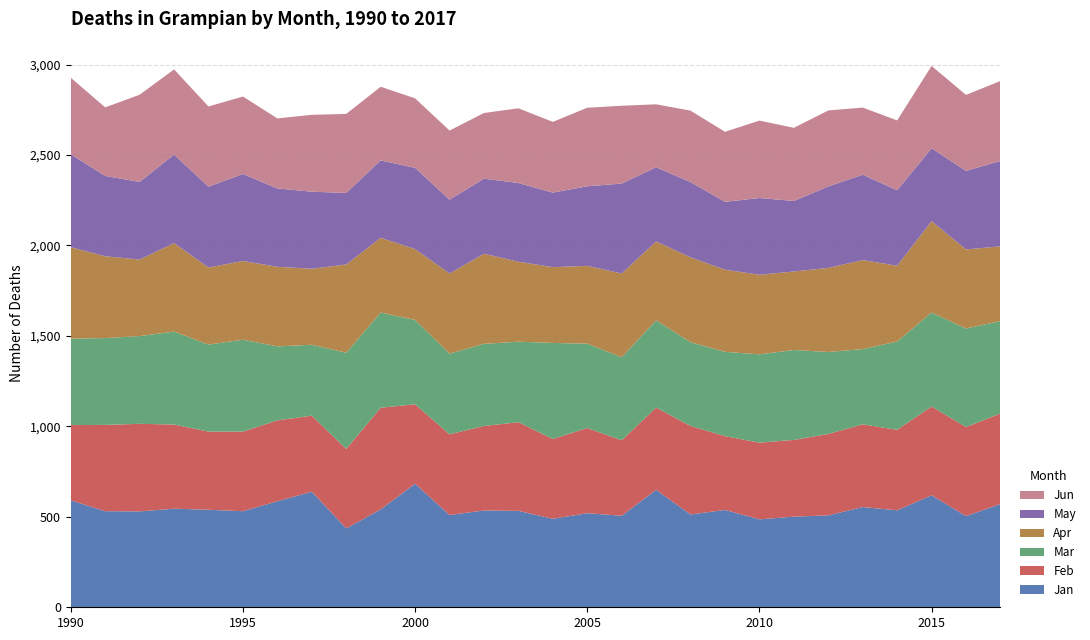

Reading right to left, list all the values displayed in this chart.

Jan: 571	504	619	536	554	508	501	486	538	513	649	506	520	489	533	535	510	683	541	436	639	586	531	539	545	530	531	591
Feb: 500	492	491	445	457	450	424	424	408	489	455	417	471	441	490	467	446	439	562	439	420	447	440	432	465	484	477	416
Mar: 511	545	519	488	416	453	497	488	466	463	482	459	466	531	445	454	446	466	526	532	392	409	508	481	514	485	480	478
Apr: 413	437	505	419	492	465	434	440	454	469	436	463	430	419	442	498	443	392	413	488	420	440	435	426	489	423	452	505
May: 472	434	403	417	472	450	390	424	375	416	410	497	440	412	435	415	408	449	428	395	426	433	481	447	489	429	444	514
Jun: 442	420	455	386	371	420	404	428	387	395	348	430	434	391	413	363	382	384	407	437	425	387	428	443	471	482	379	423